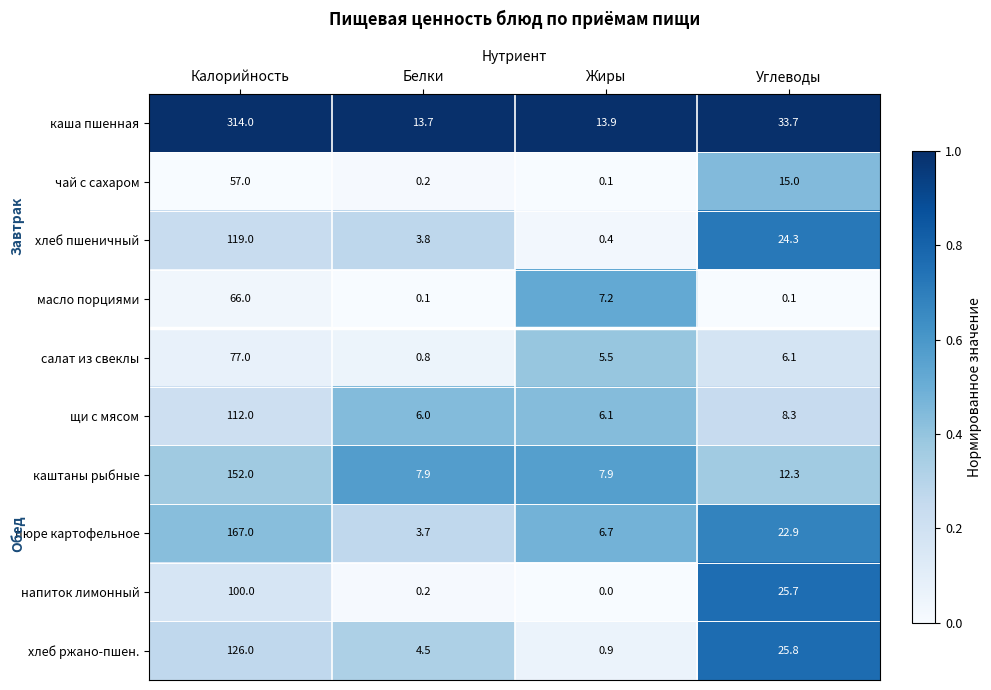

At which label does салат из свеклы reach its peak?

Калорийность